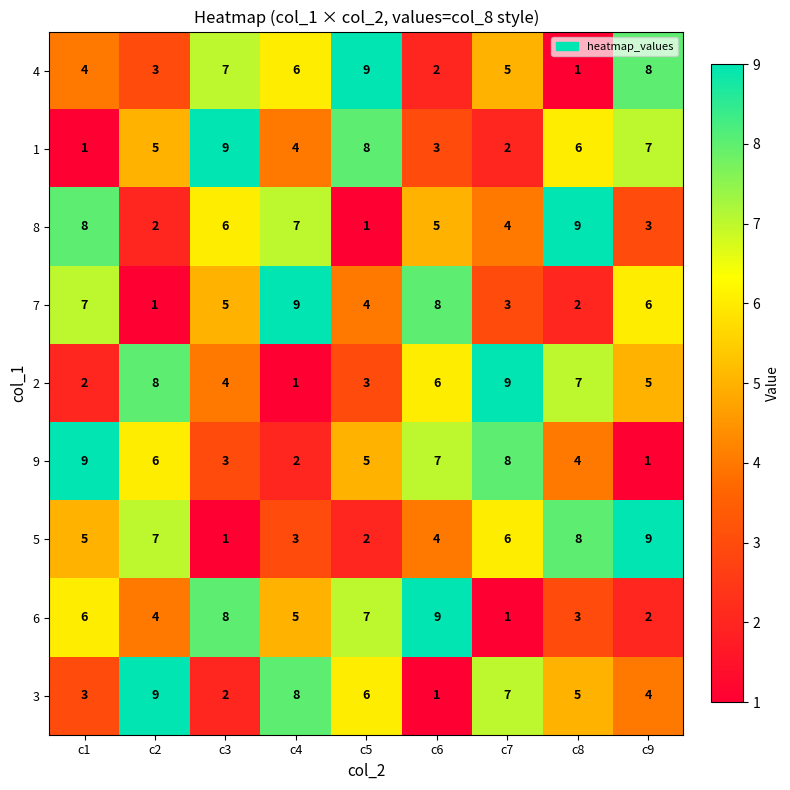

Which series changed the most between c2 and c4?

7